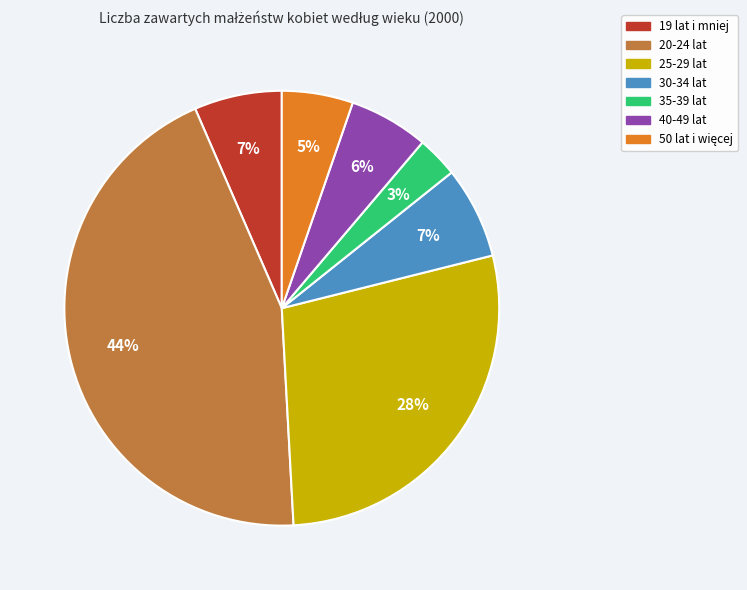

Count the number of slices in the pie.

7